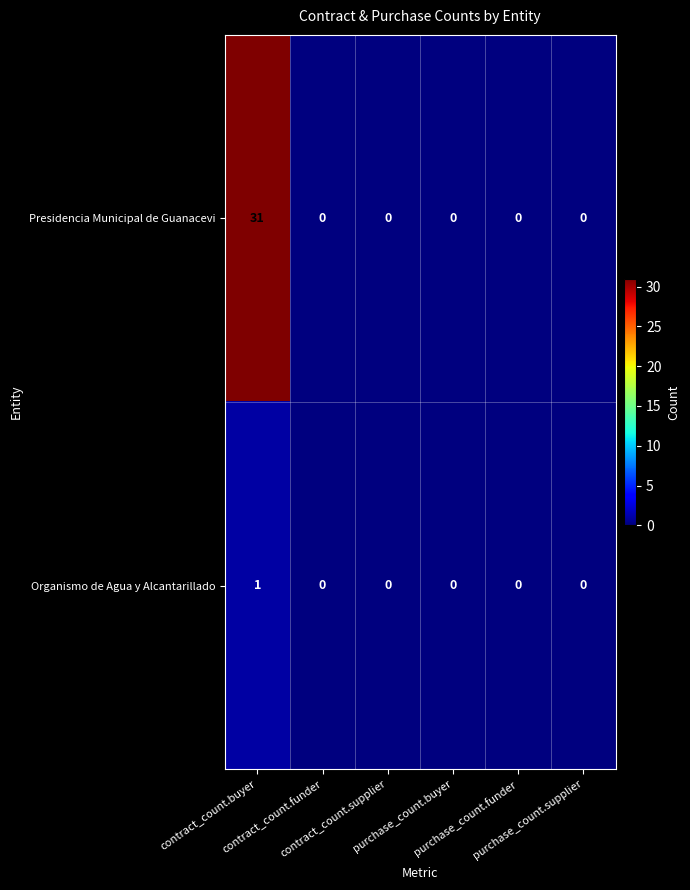

Which series has the largest total across all categories?

Presidencia Municipal de Guanacevi